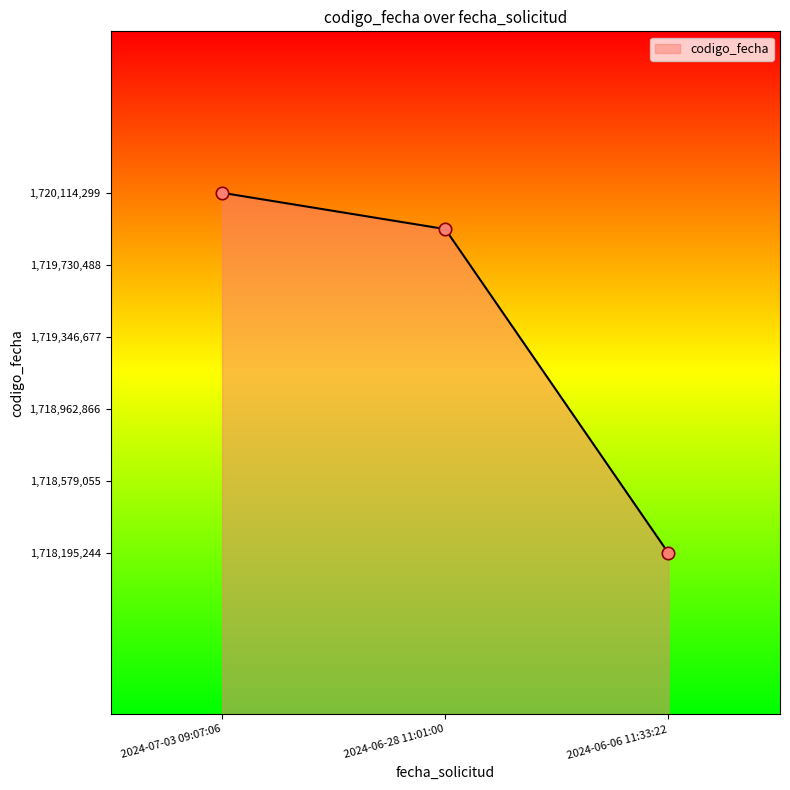

Between 2024-07-03 09:07:06 and 2024-06-28 11:01:00, which is larger?

2024-07-03 09:07:06